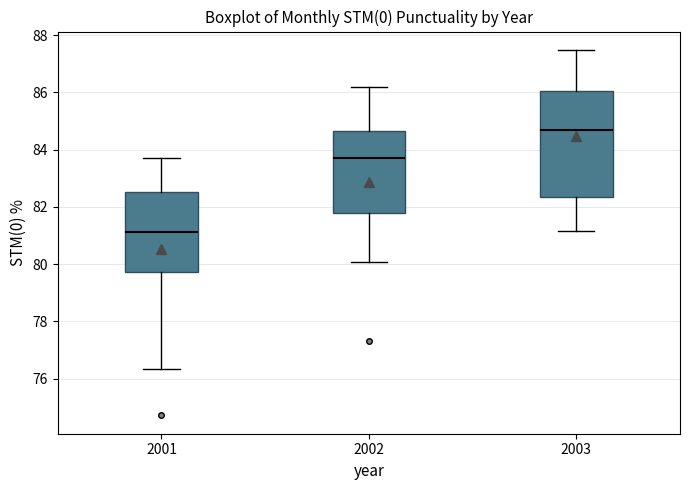

Reading left to right, transcribe this box plot: for each box, give where its median line is, the range the box spans, and where its two whiskers end, as read against the y-axis. The values are not printed on the chart, so give them approximately, as read against the axis.

2001: median 81.2, box 79.8 to 82.6, whiskers 76.4 to 83.8
2002: median 83.8, box 81.8 to 84.6, whiskers 80.0 to 86.2
2003: median 84.6, box 82.4 to 86.0, whiskers 81.2 to 87.4